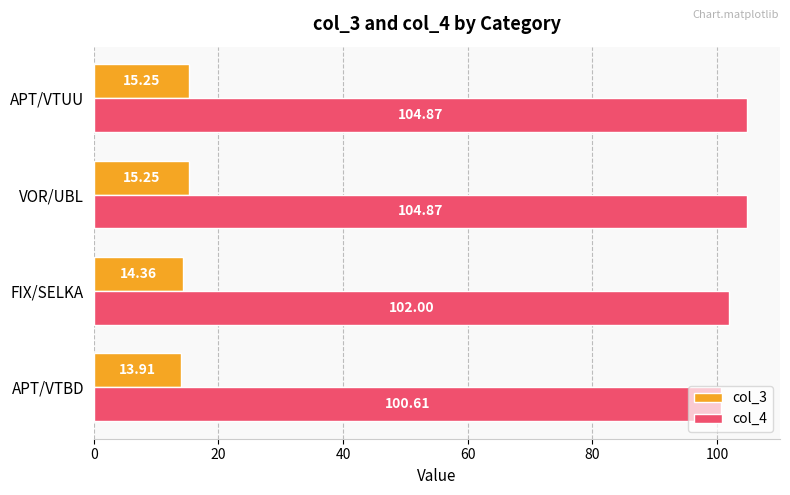

What is the total value across all series at VOR/UBL?

120.1